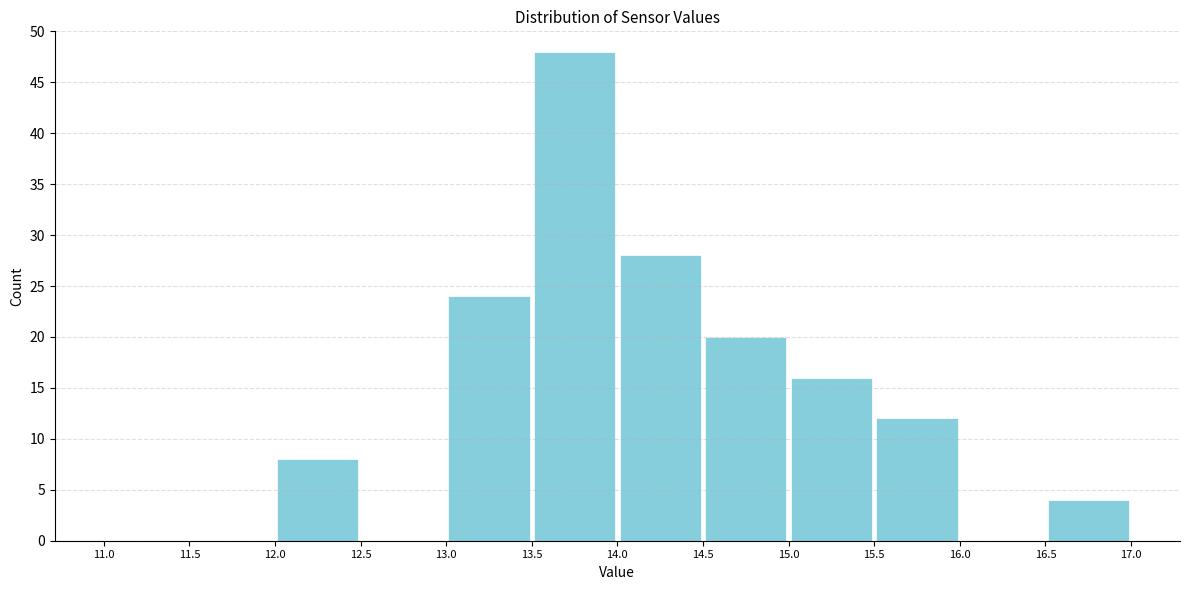

Reading left to right, transcribe this chart: for each bar, give the range it covers on the x-axis and its height. The values are not printed on the chart, so give them approximately, as read against the axis.

11.0 to 11.5: 0
11.5 to 12.0: 0
12.0 to 12.5: 8
12.5 to 13.0: 0
13.0 to 13.5: 24
13.5 to 14.0: 48
14.0 to 14.5: 28
14.5 to 15.0: 20
15.0 to 15.5: 16
15.5 to 16.0: 12
16.0 to 16.5: 0
16.5 to 17.0: 4